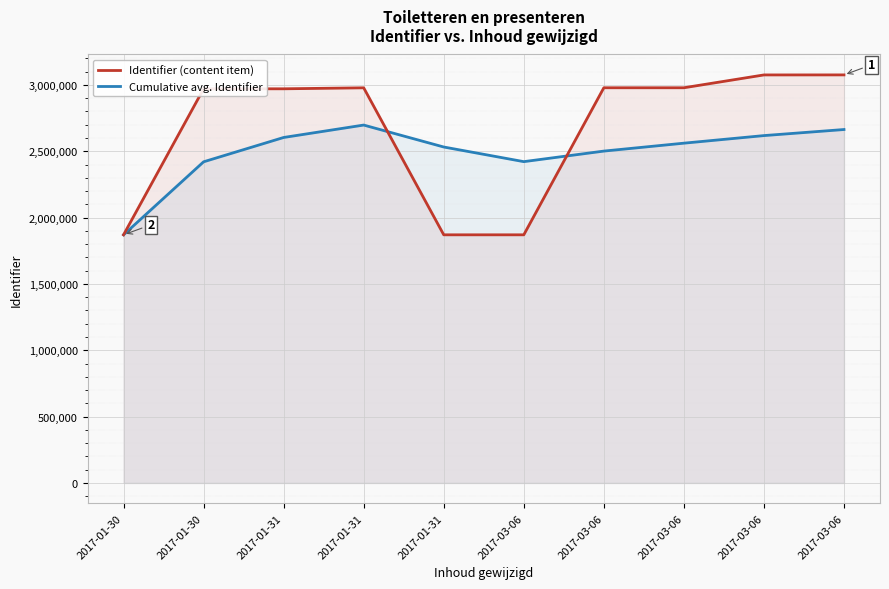

At which label does Identifier (content item) reach its minimum?

2017-01-30